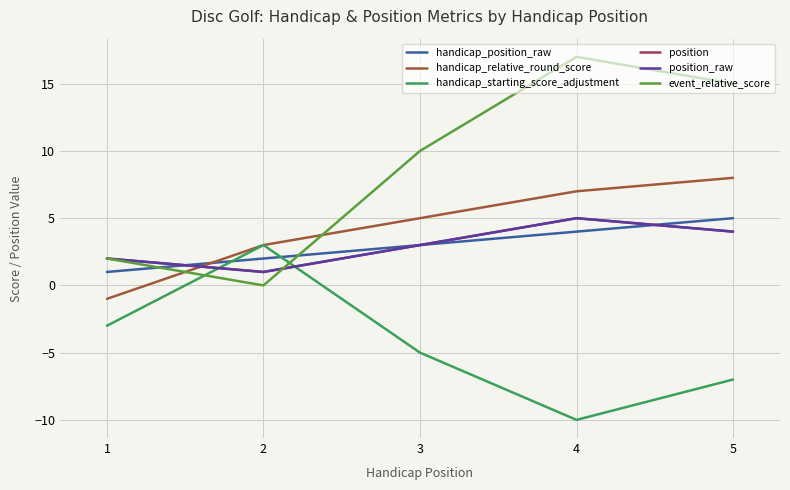

Where does the handicap_position_raw series first go above 3?

4